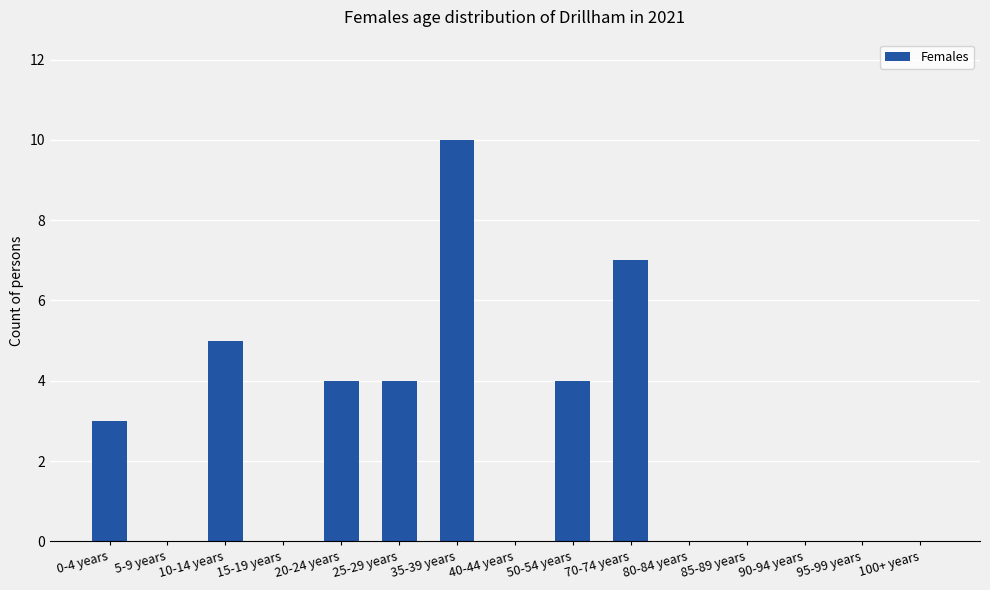

What is the change in value from 5-9 years to 20-24 years?

+4